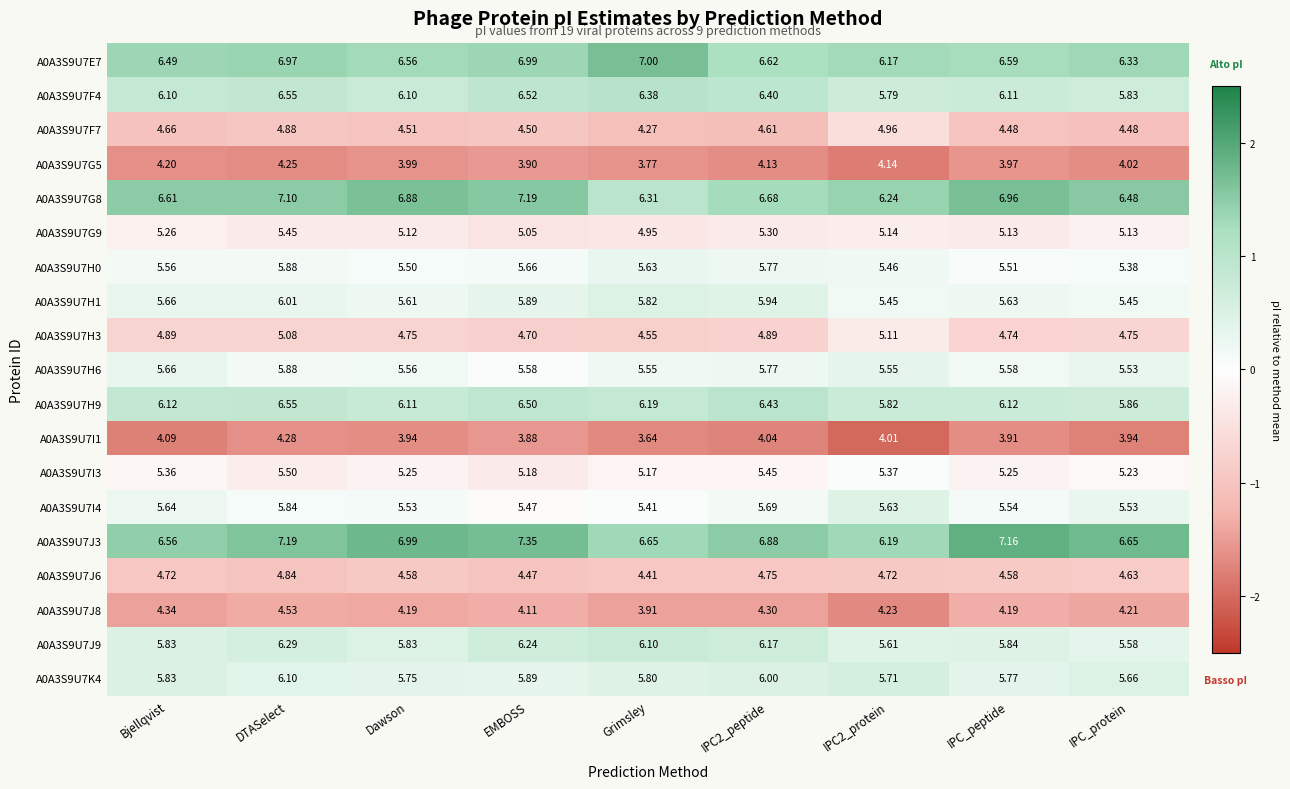

Which label corresponds to the smallest value in the chart?

Grimsley